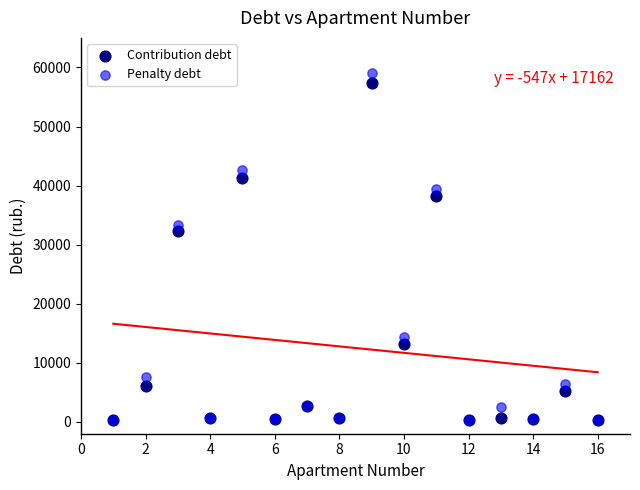

In the Contribution debt series, what Y value is closest to 28814?

32343.8